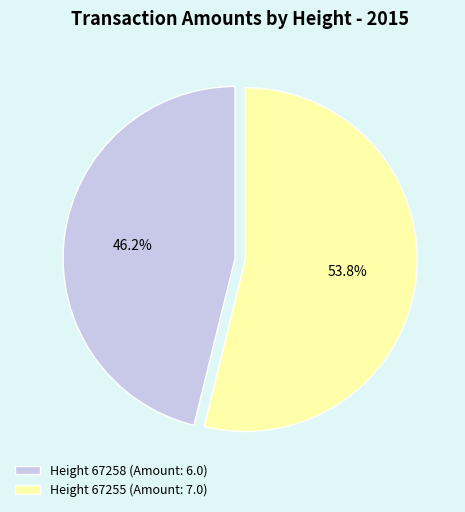

To the nearest percent, what portion does Height 67255 (Amount: 7.0) represent?

54%